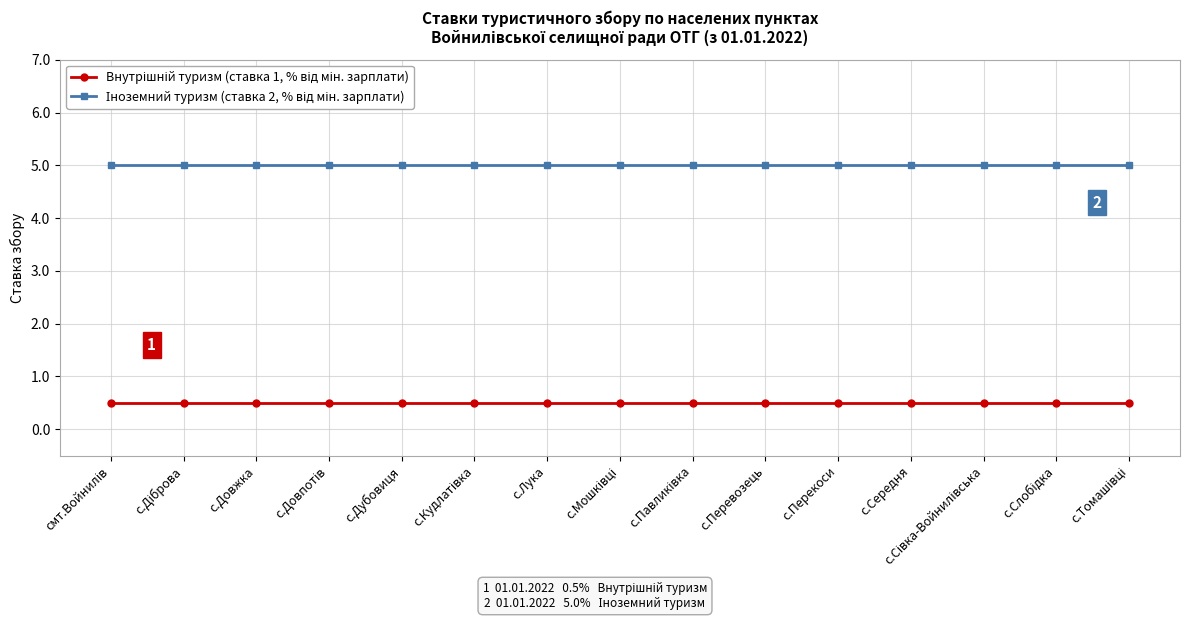

What is the label of the 11th point from the right?

с.Дубовиця